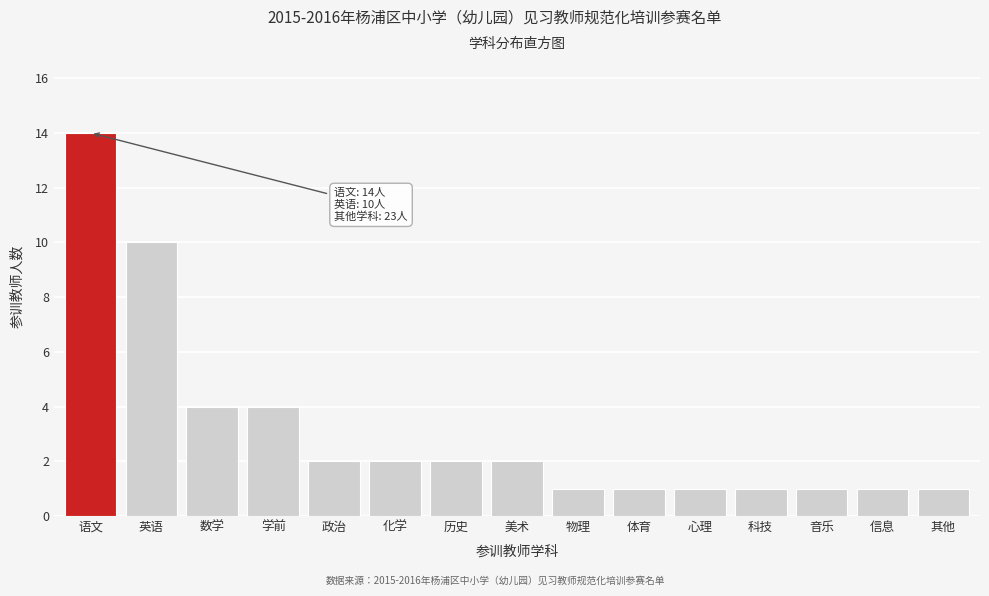

Reading right to left, extract all data points from this chart.

1	1	1	1	1	1	1	2	2	2	2	4	4	10	14